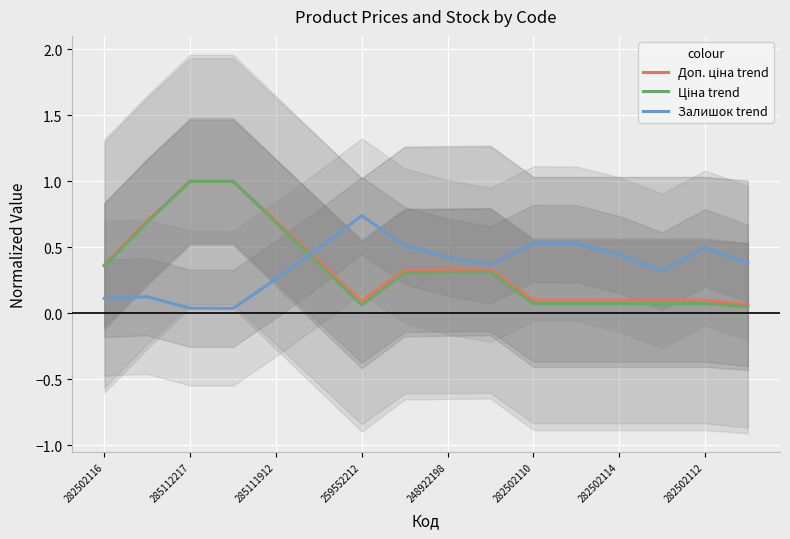

What is the difference between the maximum and minimum values in the Залишок trend series?

0.7